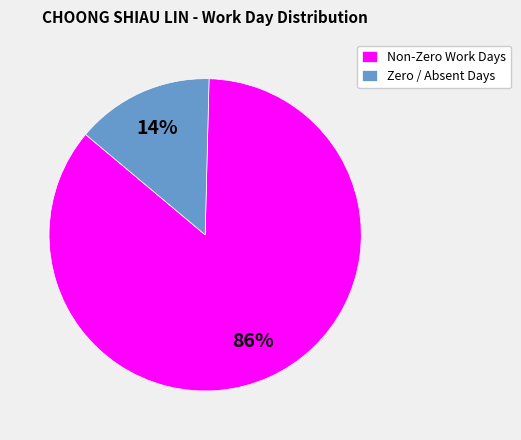

The Non-Zero Work Days slice represents 73% of the pie. True or false?

False